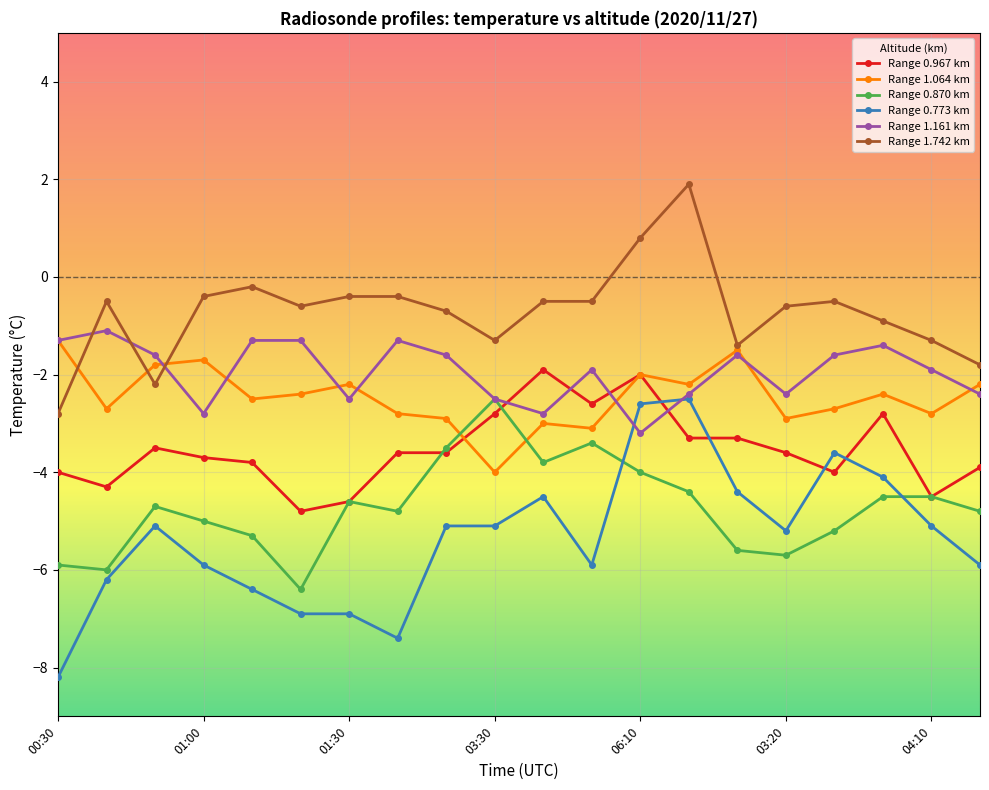

What is the smallest value displayed?

-8.2